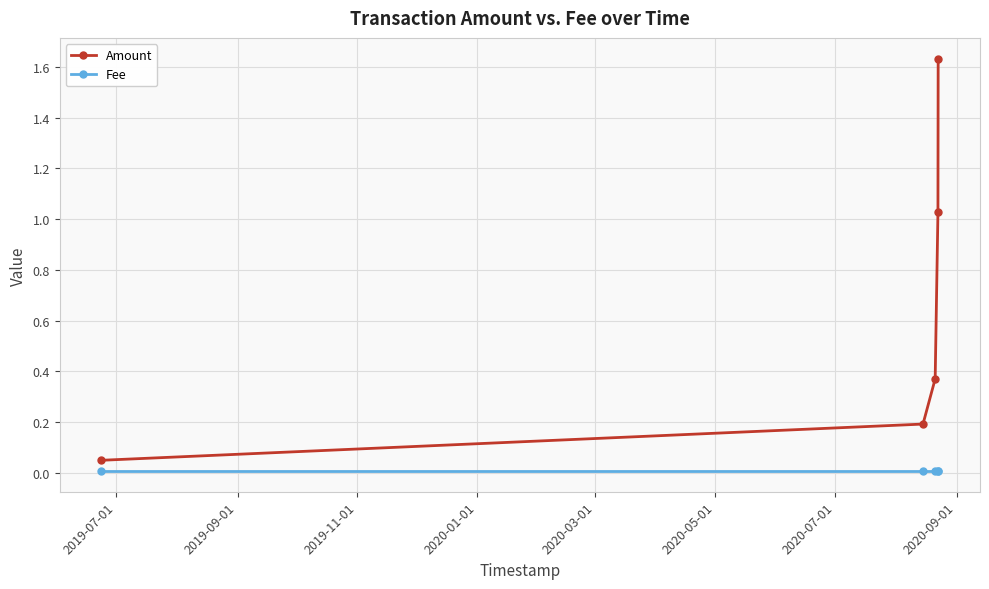

Rank the series by their average value, from highest to lowest.

Amount, Fee